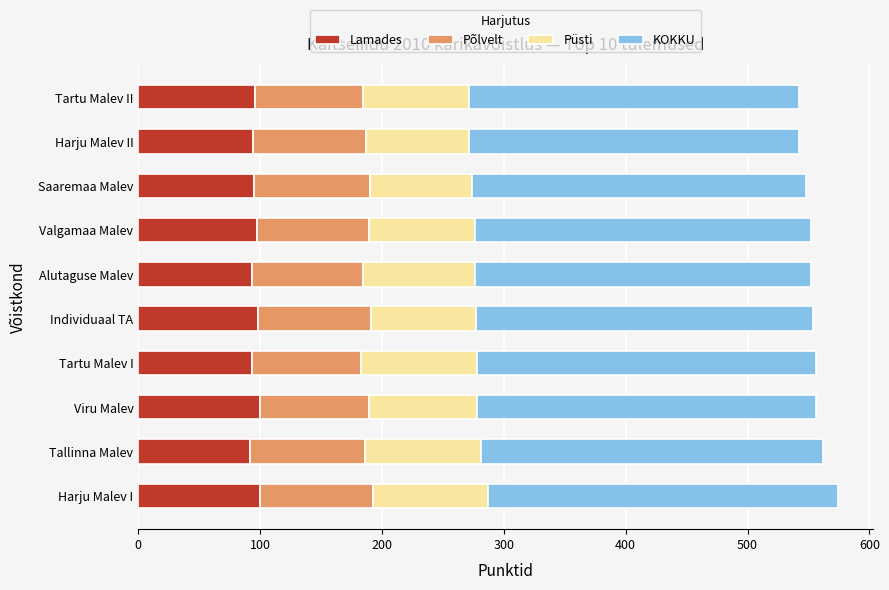

What is the highest value of the Lamades series?

100